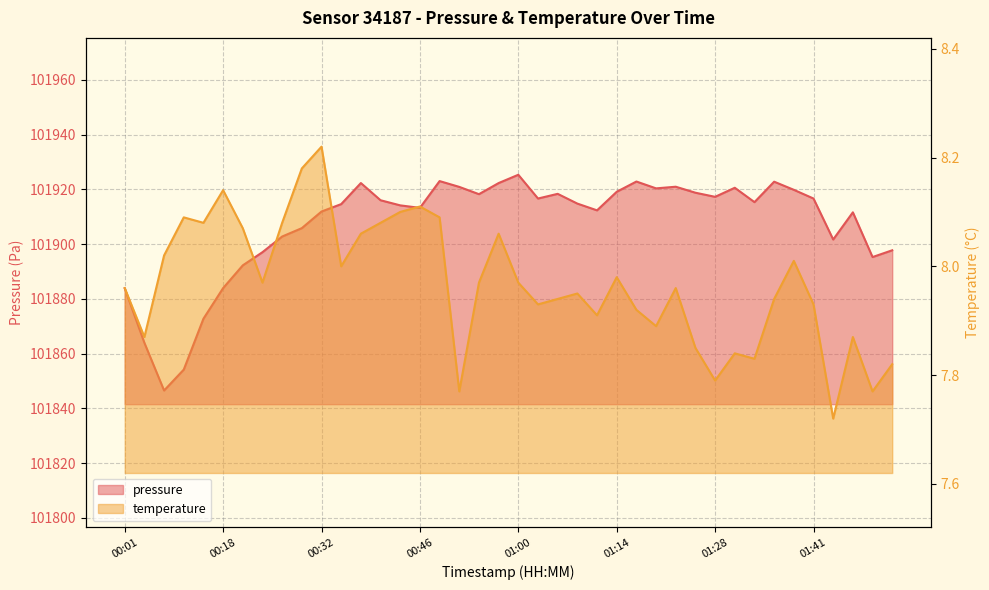

What is the value of the pressure point at the 6th from the left?

101883.9